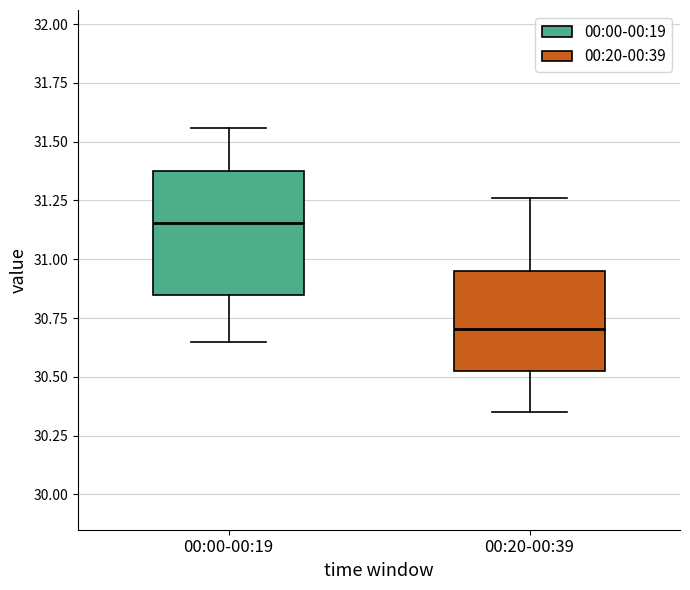

Which box's median line is the highest?

00:00-00:19